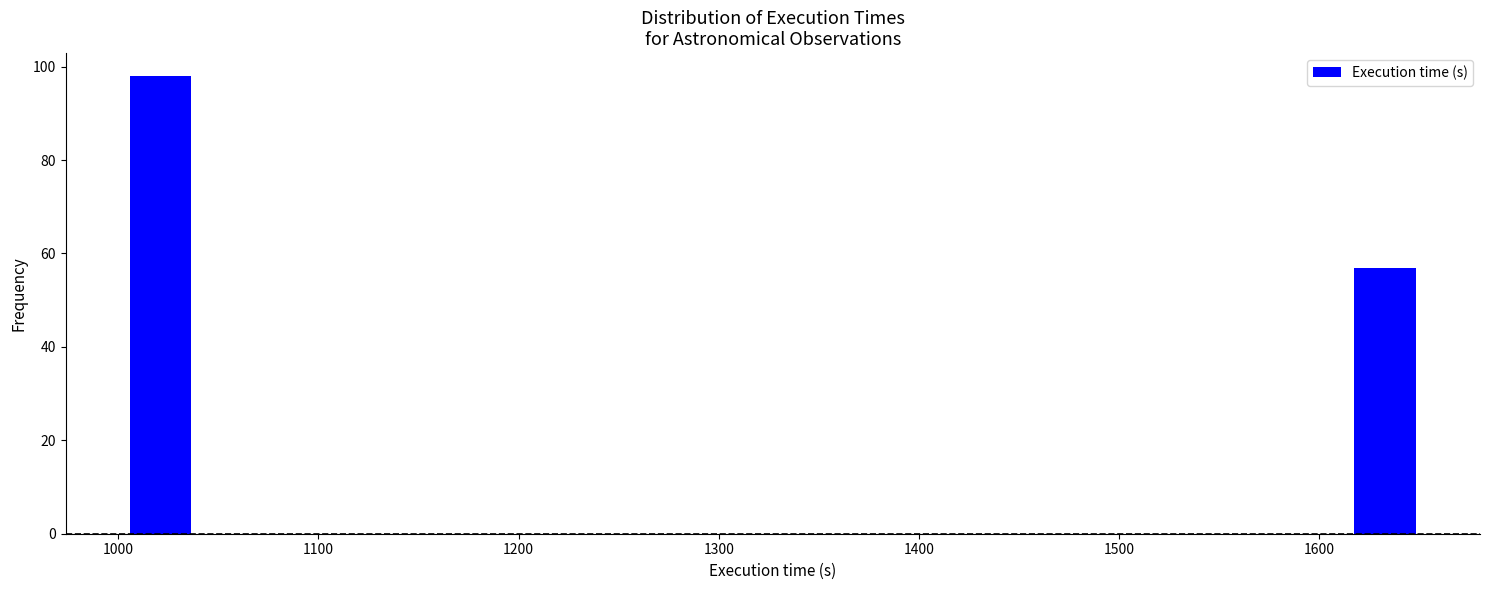

Read against the x-axis, roughly where is the centre of the tallest bar?

1020